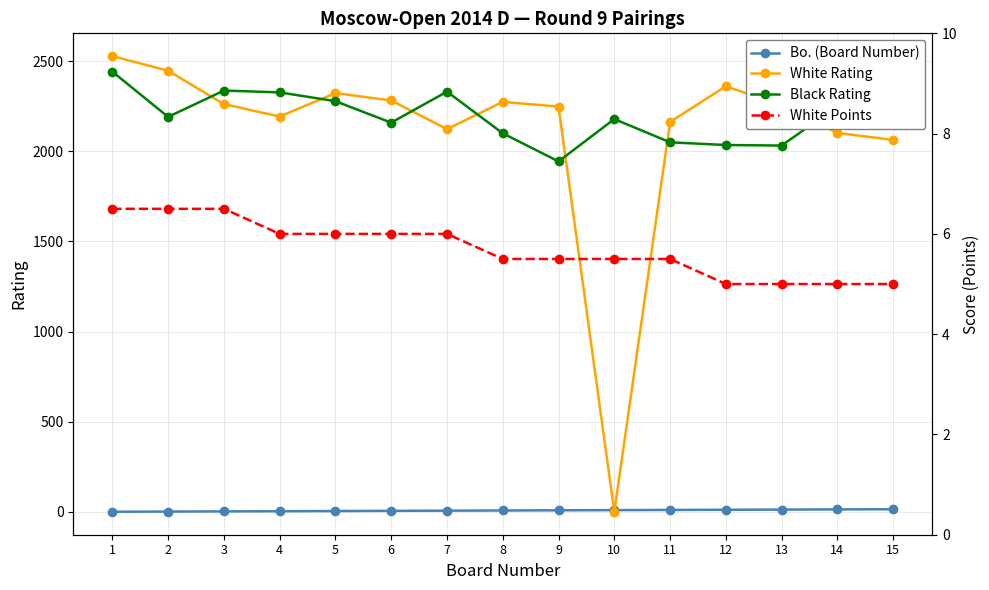

At how many categories does at least one series exceed 2302?

7